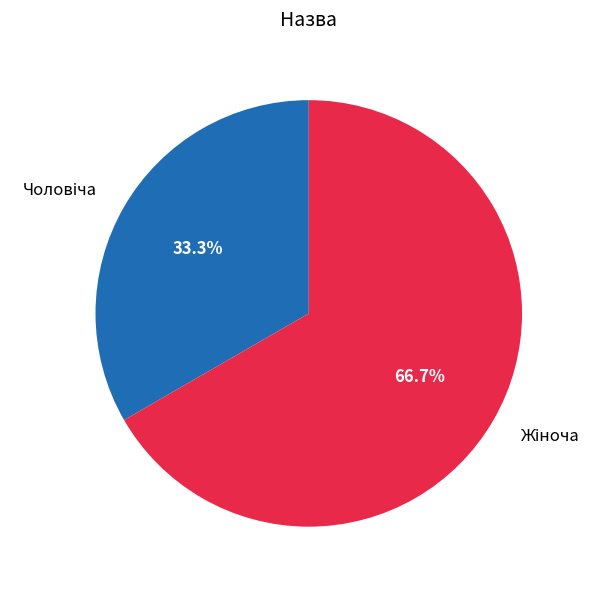

Does any single category account for the majority?

Yes